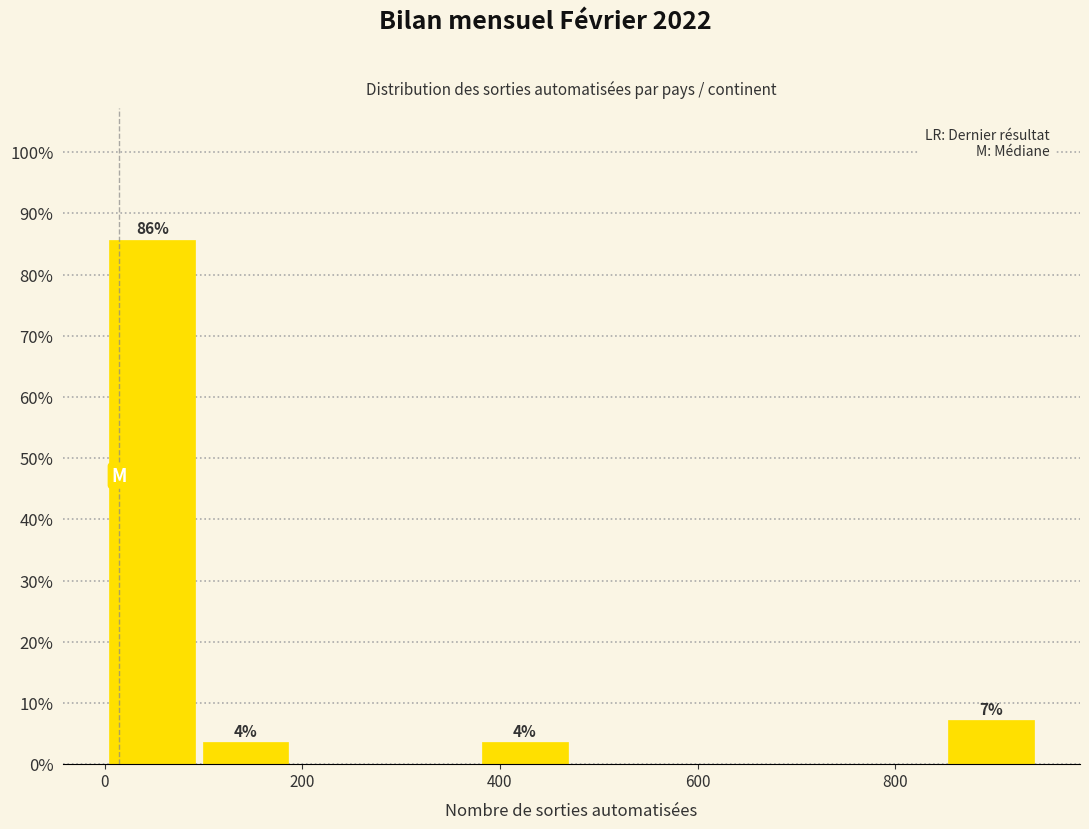

Which range on the x-axis has the tallest bar?

0 to 100